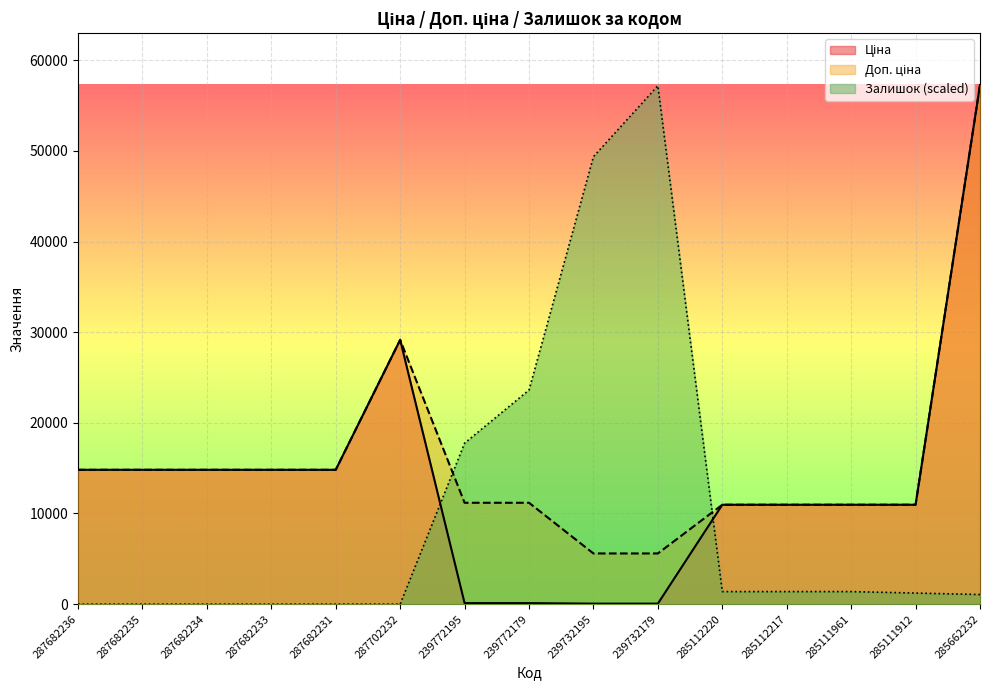

Rank the categories by Залишок value from lowest to highest.

287682236, 287682235, 287682234, 287682233, 287682231, 287702232, 285662232, 285111912, 285112220, 285112217, 285111961, 239772195, 239772179, 239732195, 239732179